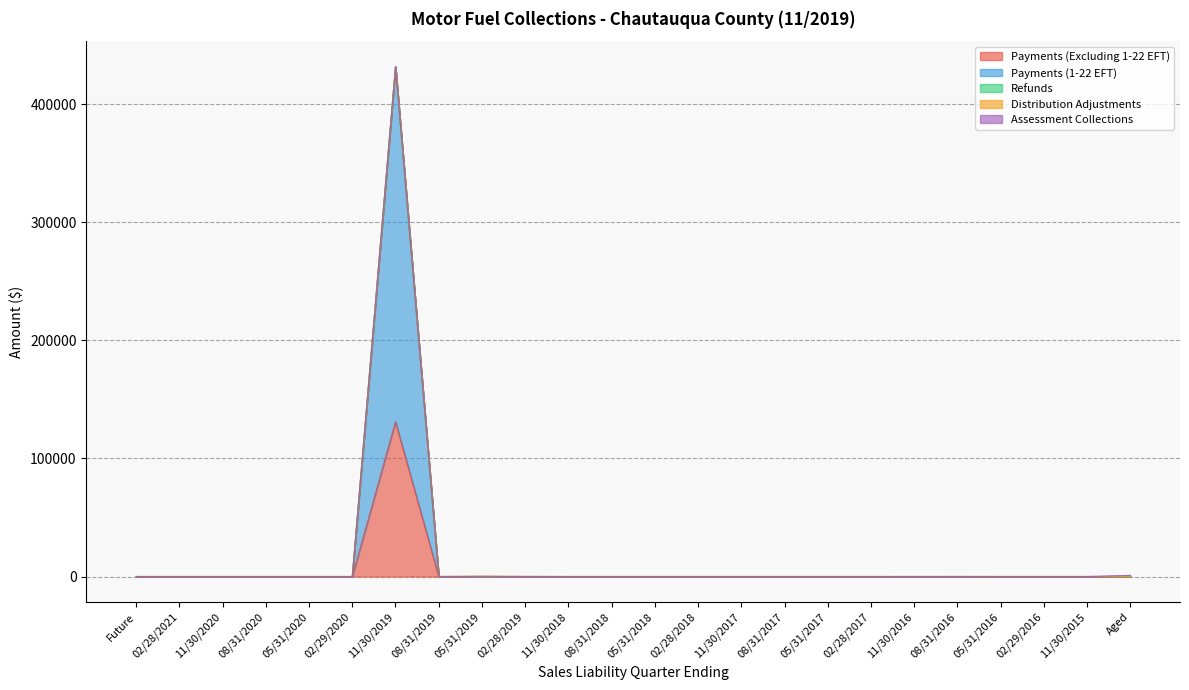

Which category has the highest value in the Payments (Excluding 1-22 EFT) series?

11/30/2019